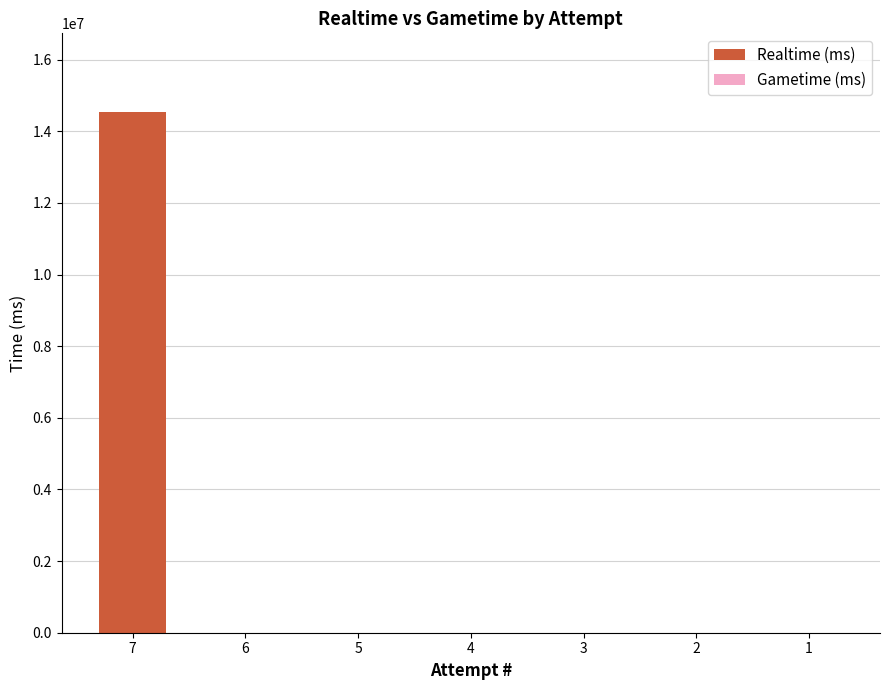

What is the sum of all values?

14552135